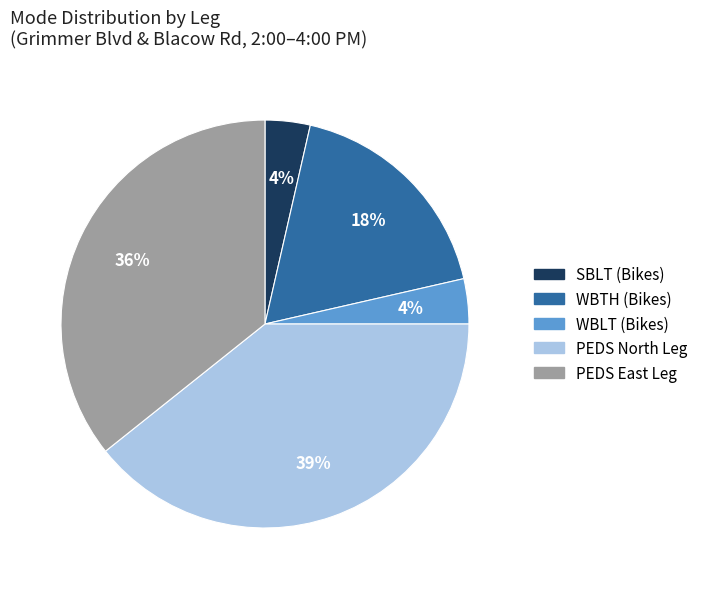

Which category has the biggest portion of the pie?

PEDS North